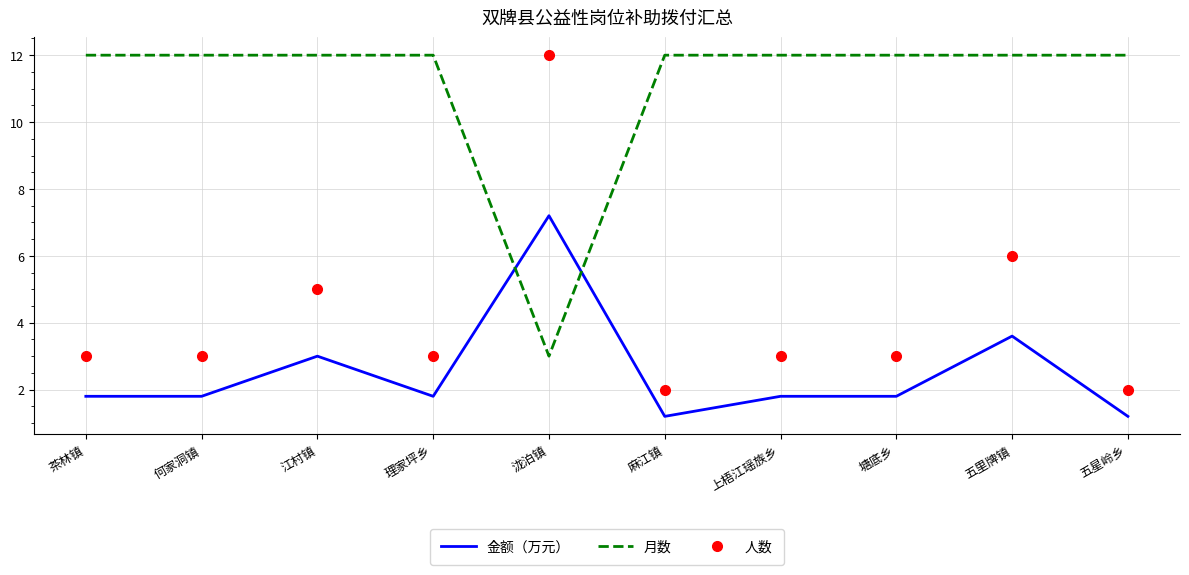

What is the lowest value of the 月数 series?

3.0